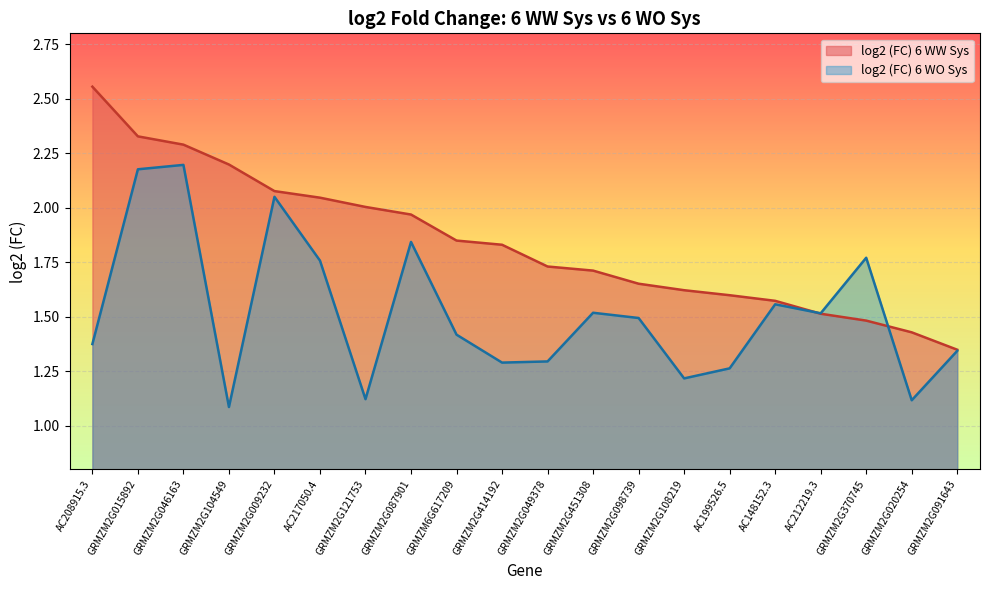

What is the difference between the highest and lowest values at GRMZM2G104549?

1.1